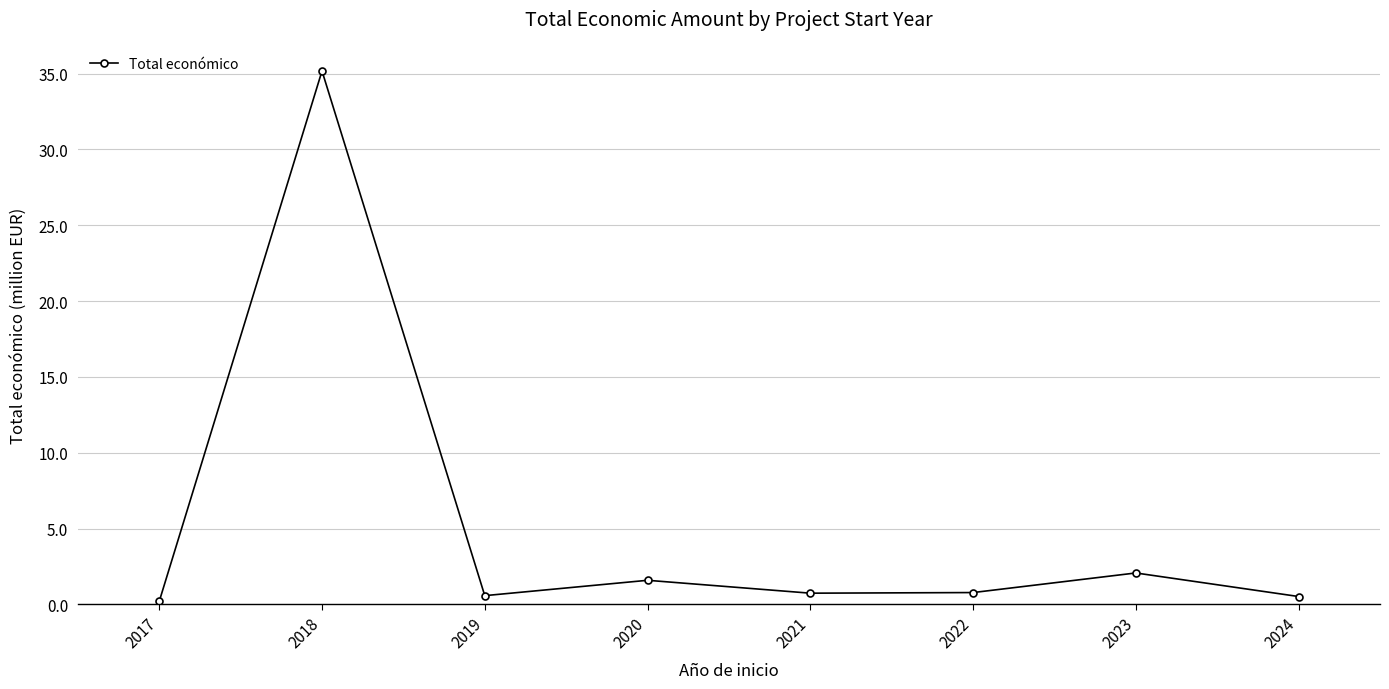

What is the average value?

5.2